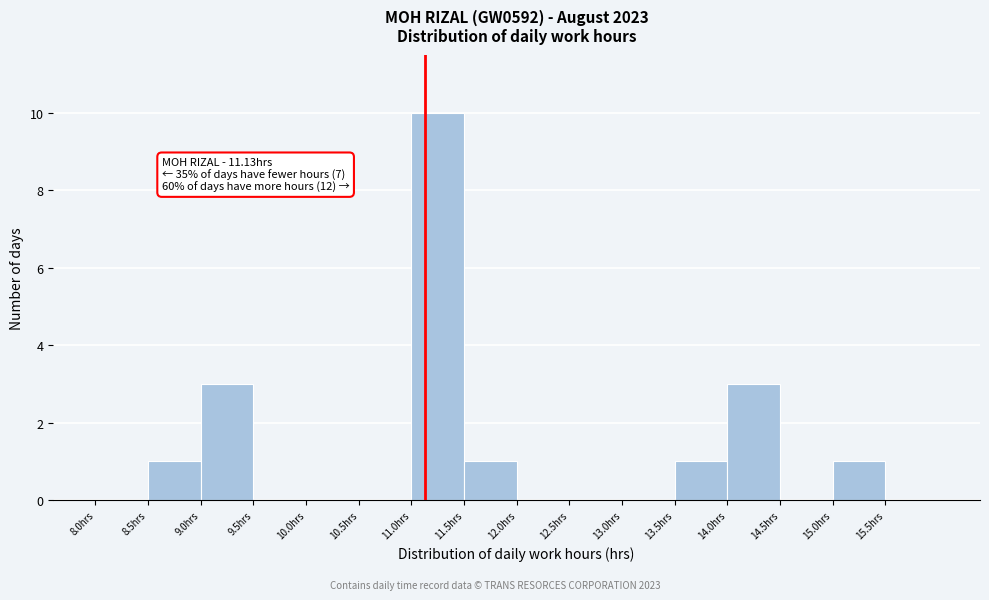

Which range on the x-axis has the tallest bar?

11.0 to 11.5